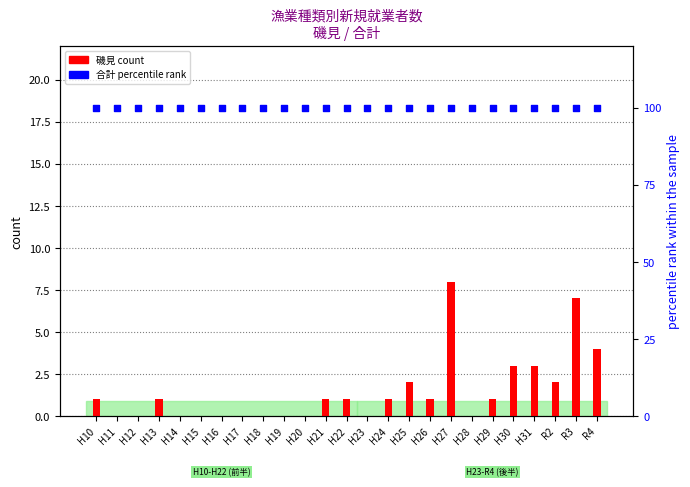

Is the value of 合計 percentile rank at H22 greater than the value of 磯見 (count) at H21?

Yes